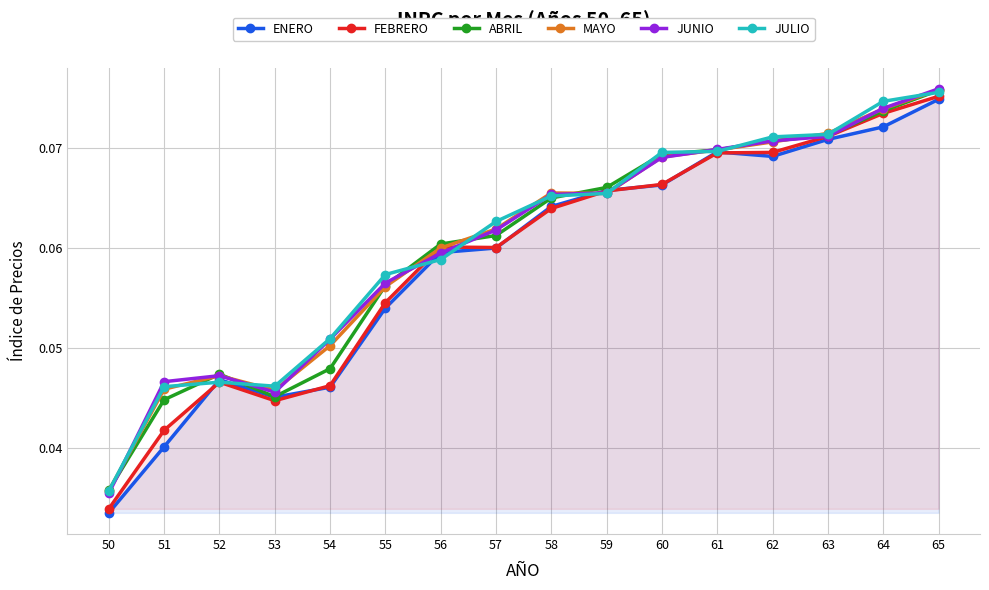

Reading right to left, transcribe all the data shown in this chart.

ENERO: 0.1	0.1	0.1	0.1	0.1	0.1	0.1	0.1	0.1	0.1	0.1	0.0	0.0	0.0	0.0	0.0
FEBRERO: 0.1	0.1	0.1	0.1	0.1	0.1	0.1	0.1	0.1	0.1	0.1	0.0	0.0	0.0	0.0	0.0
ABRIL: 0.1	0.1	0.1	0.1	0.1	0.1	0.1	0.1	0.1	0.1	0.1	0.0	0.0	0.0	0.0	0.0
MAYO: 0.1	0.1	0.1	0.1	0.1	0.1	0.1	0.1	0.1	0.1	0.1	0.1	0.0	0.0	0.0	0.0
JUNIO: 0.1	0.1	0.1	0.1	0.1	0.1	0.1	0.1	0.1	0.1	0.1	0.1	0.0	0.0	0.0	0.0
JULIO: 0.1	0.1	0.1	0.1	0.1	0.1	0.1	0.1	0.1	0.1	0.1	0.1	0.0	0.0	0.0	0.0